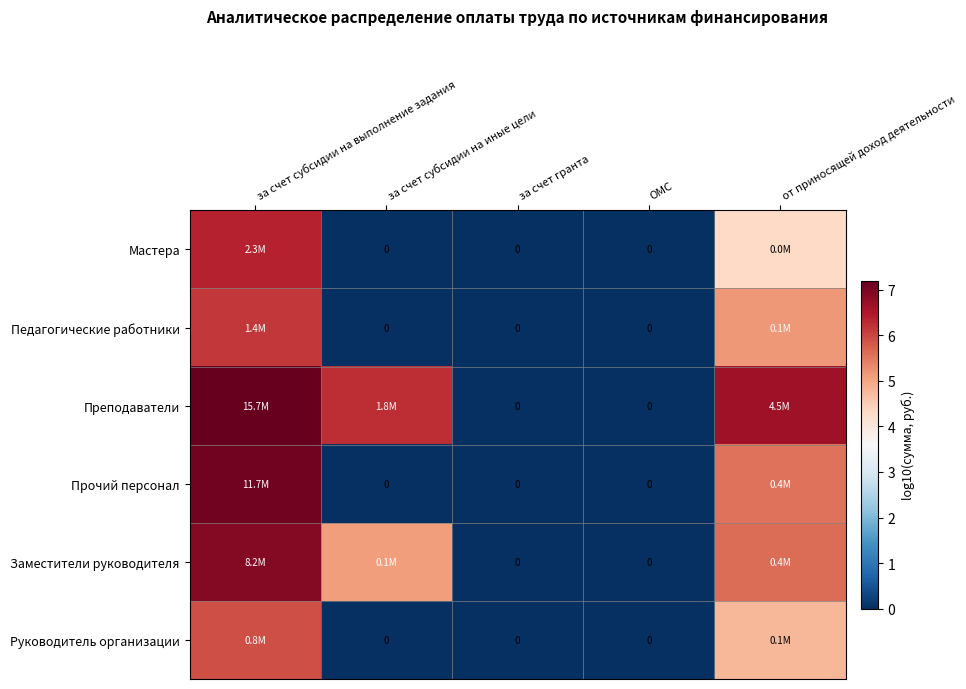

Rank the categories by Преподаватели value from highest to lowest.

за счет субсидии на выполнение задания, от приносящей доход деятельности, за счет субсидии на иные цели, за счет гранта, ОМС